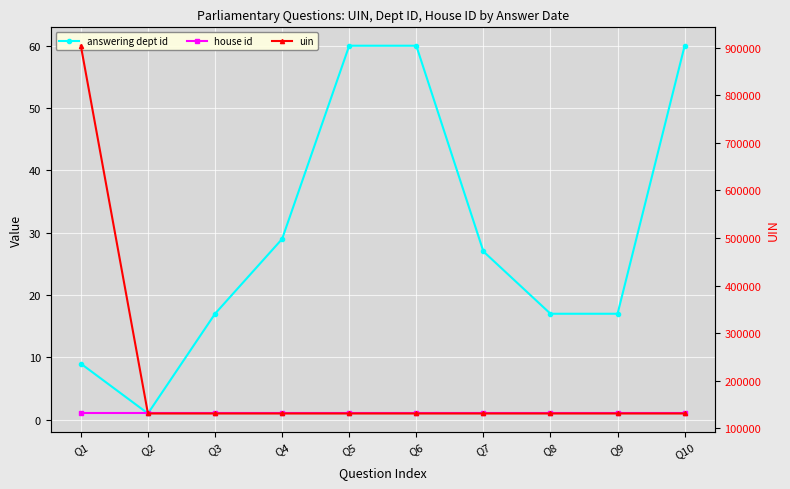

What is the highest value of the house id series?

1